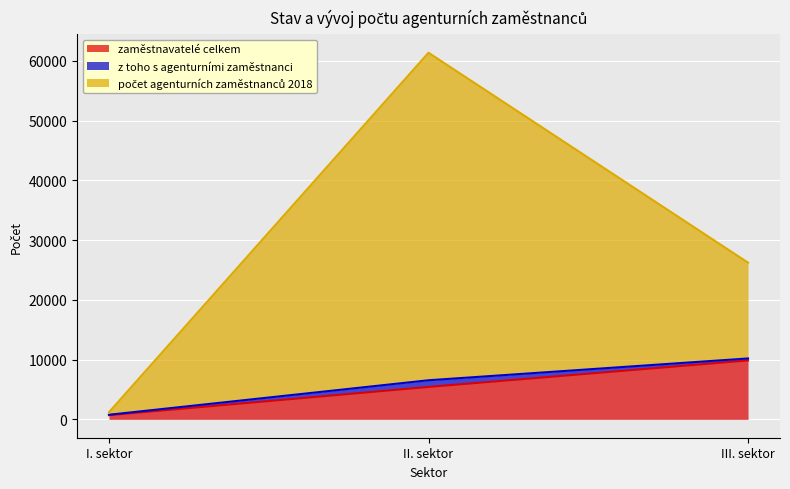

True or false: zaměstnavatelé celkem has a value of 2821 at II. sektor.

False